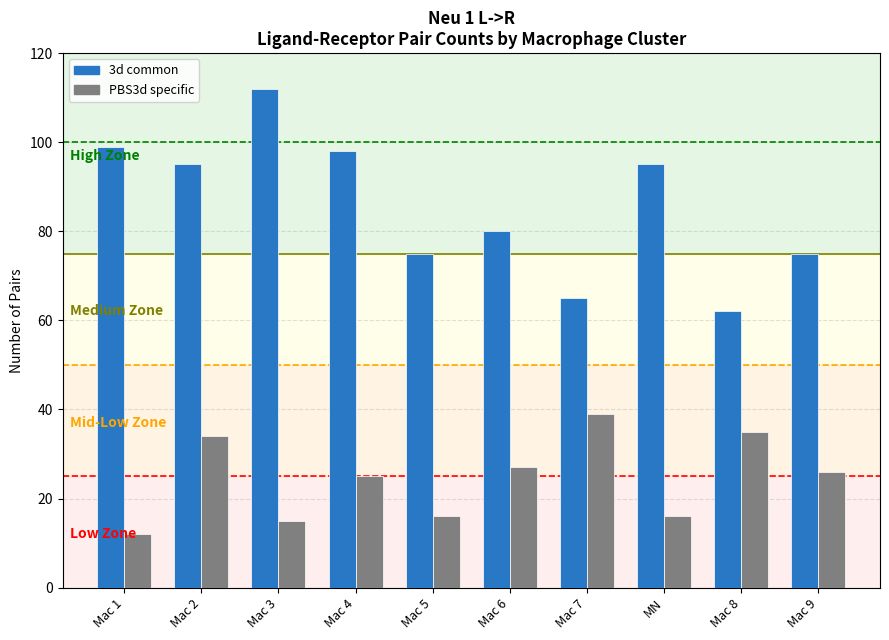

Reading right to left, transcribe all the data shown in this chart.

3d common: Mac 9=75	Mac 8=62	MN=95	Mac 7=65	Mac 6=80	Mac 5=75	Mac 4=98	Mac 3=112	Mac 2=95	Mac 1=99
PBS3d specific: Mac 9=26	Mac 8=35	MN=16	Mac 7=39	Mac 6=27	Mac 5=16	Mac 4=25	Mac 3=15	Mac 2=34	Mac 1=12